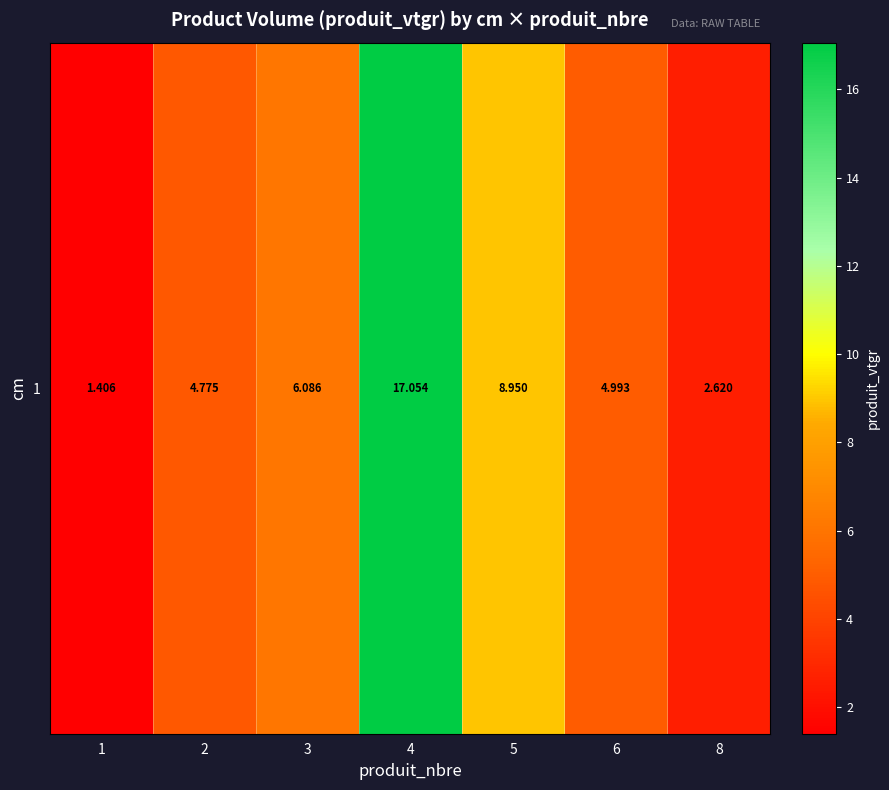

What is the sum of the values at 1 and 6?

6.4